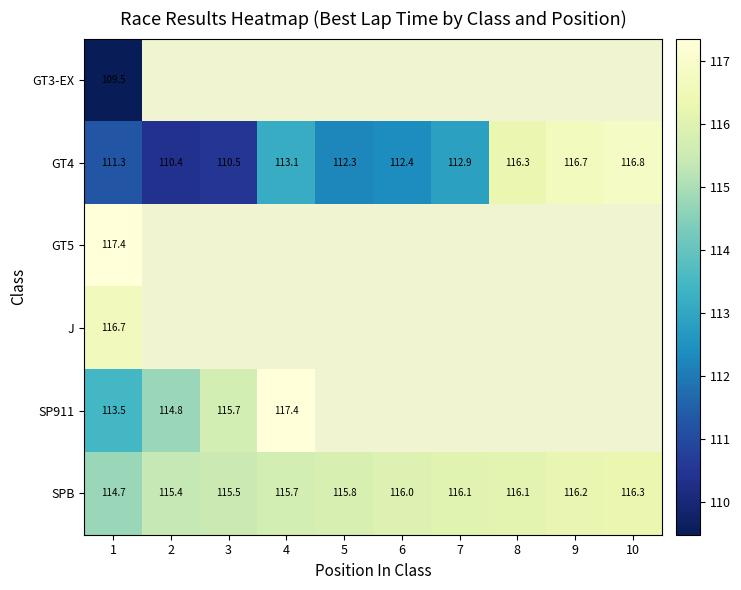

What is the sum of the GT4 values at 4 and 10?

230.0